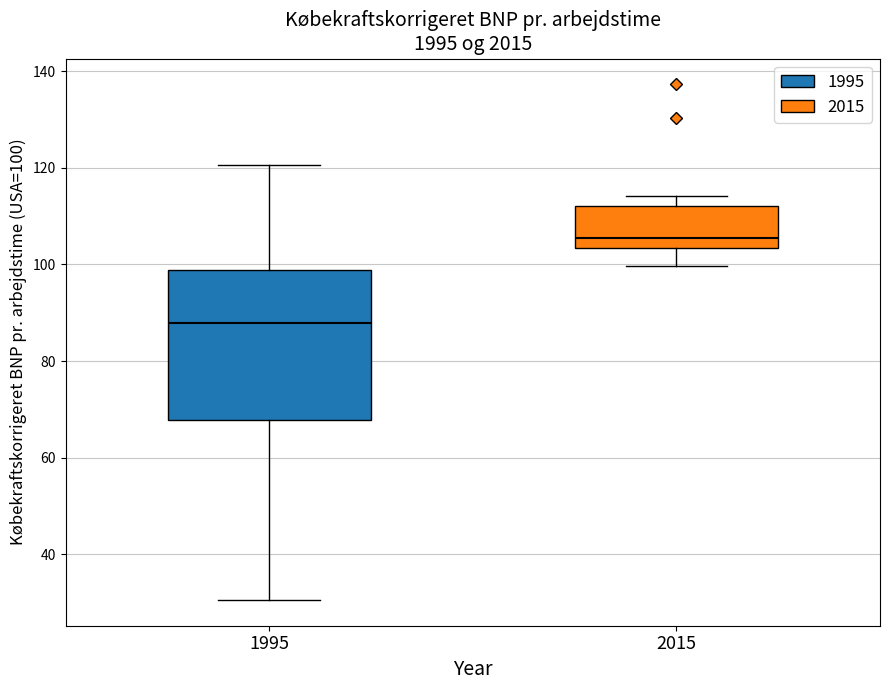

Where is the upper edge of the box at x = 1995 on the y-axis? The values are not printed on the chart, so give them approximately, as read against the axis.

98